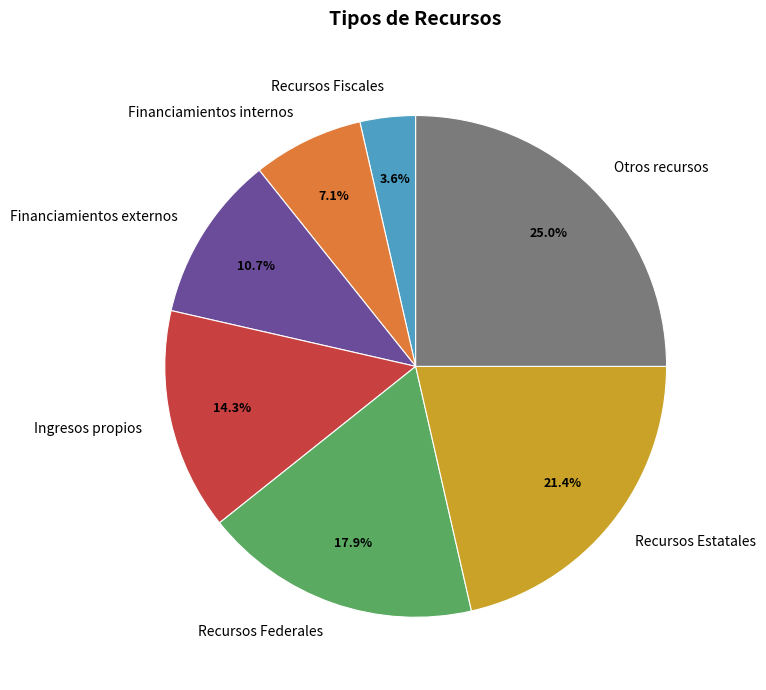

Approximately how many times larger is the value at Recursos Federales compared to Recursos Estatales?

0.8